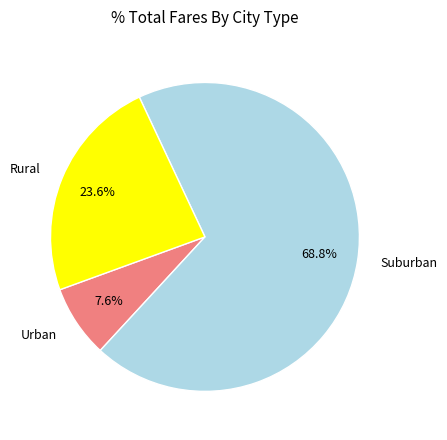

Rank the categories by value from lowest to highest.

Urban, Rural, Suburban